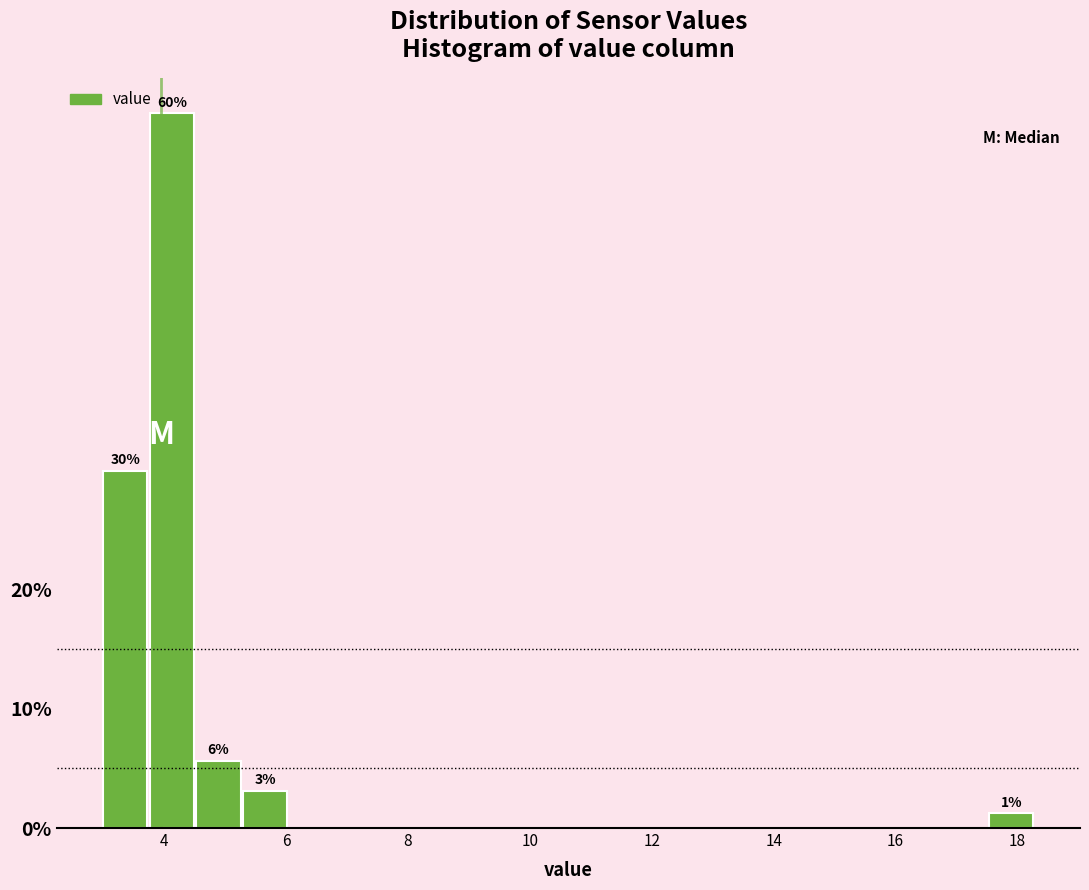

Read against the x-axis, roughly where is the centre of the tallest bar?

4.2